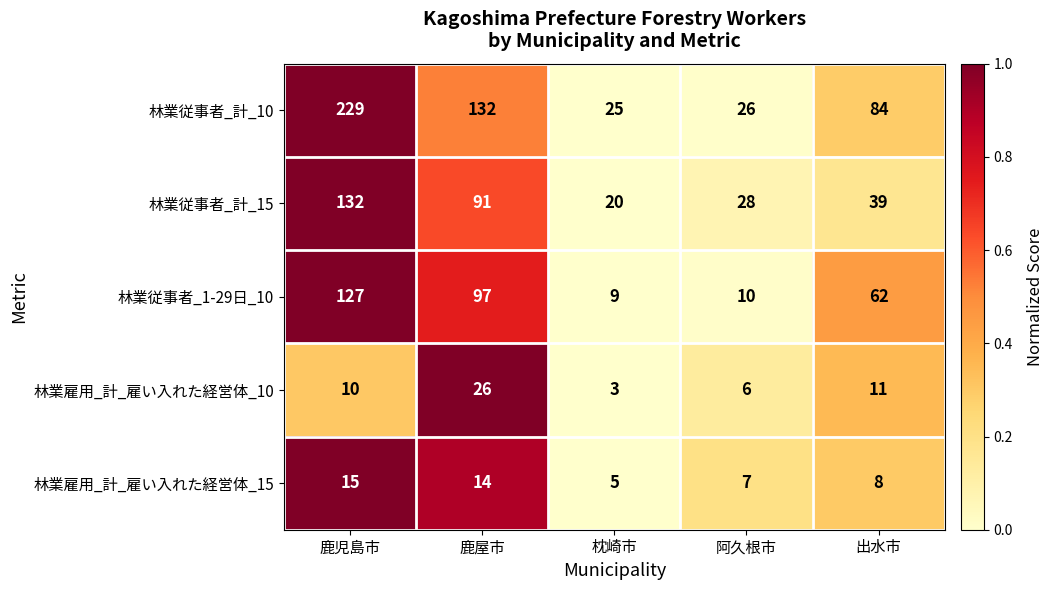

Reading left to right, what are all the values shown in this chart?

林業従事者_計_10: 鹿児島市=229	鹿屋市=132	枕崎市=25	阿久根市=26	出水市=84
林業従事者_計_15: 鹿児島市=132	鹿屋市=91	枕崎市=20	阿久根市=28	出水市=39
林業従事者_1-29日_10: 鹿児島市=127	鹿屋市=97	枕崎市=9	阿久根市=10	出水市=62
林業雇用_計_雇い入れた経営体_10: 鹿児島市=10	鹿屋市=26	枕崎市=3	阿久根市=6	出水市=11
林業雇用_計_雇い入れた経営体_15: 鹿児島市=15	鹿屋市=14	枕崎市=5	阿久根市=7	出水市=8